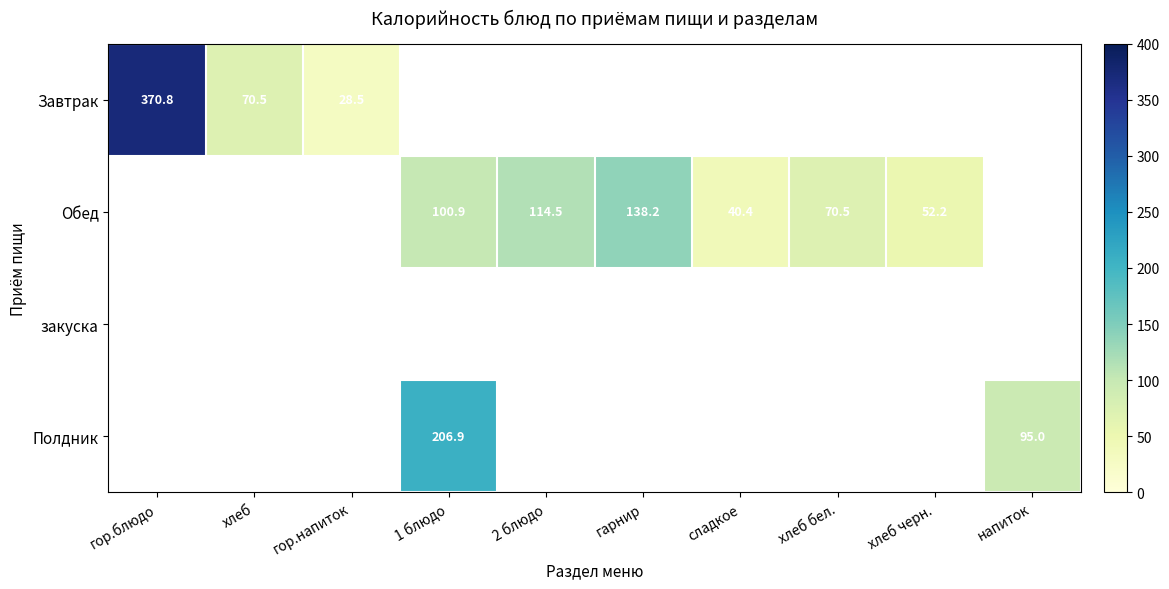

Between гор.напиток and 2 блюдо, which is larger?

2 блюдо